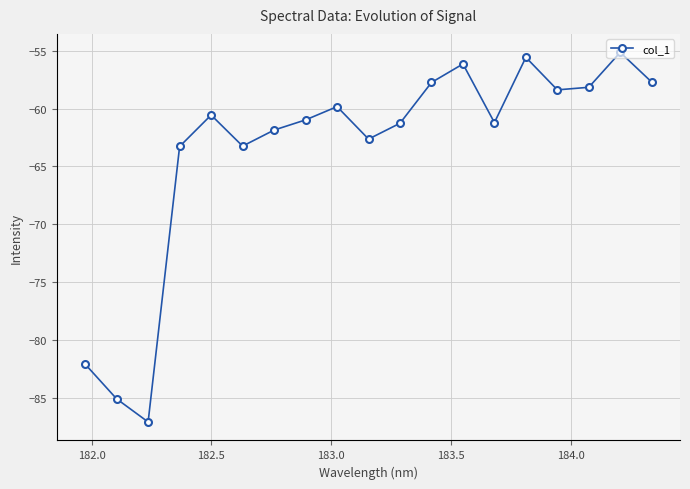

What is the average value?

-63.6